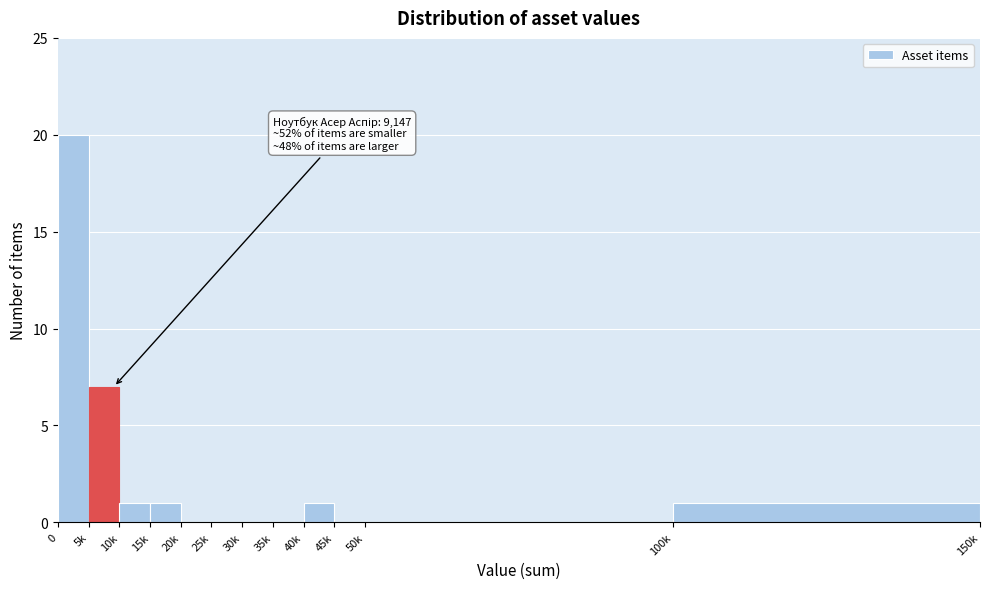

Reading left to right, transcribe all the data shown in this chart.

0=20	5k=7	10k=1	15k=1	20k=0	25k=0	30k=0	35k=0	40k=1	45k=0	50k=0	100k=1